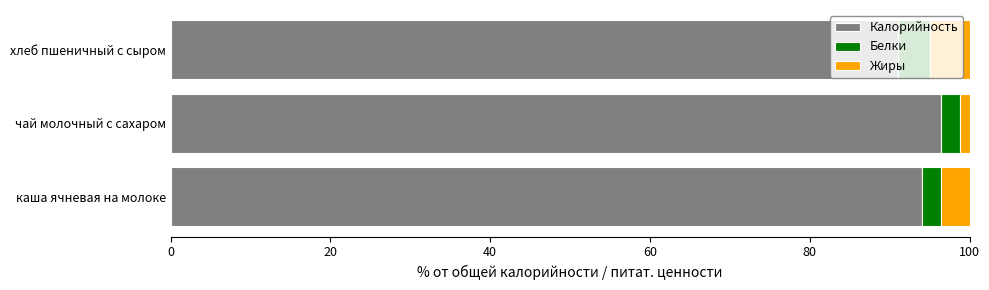

What is the average value of the Калорийность series?

93.9